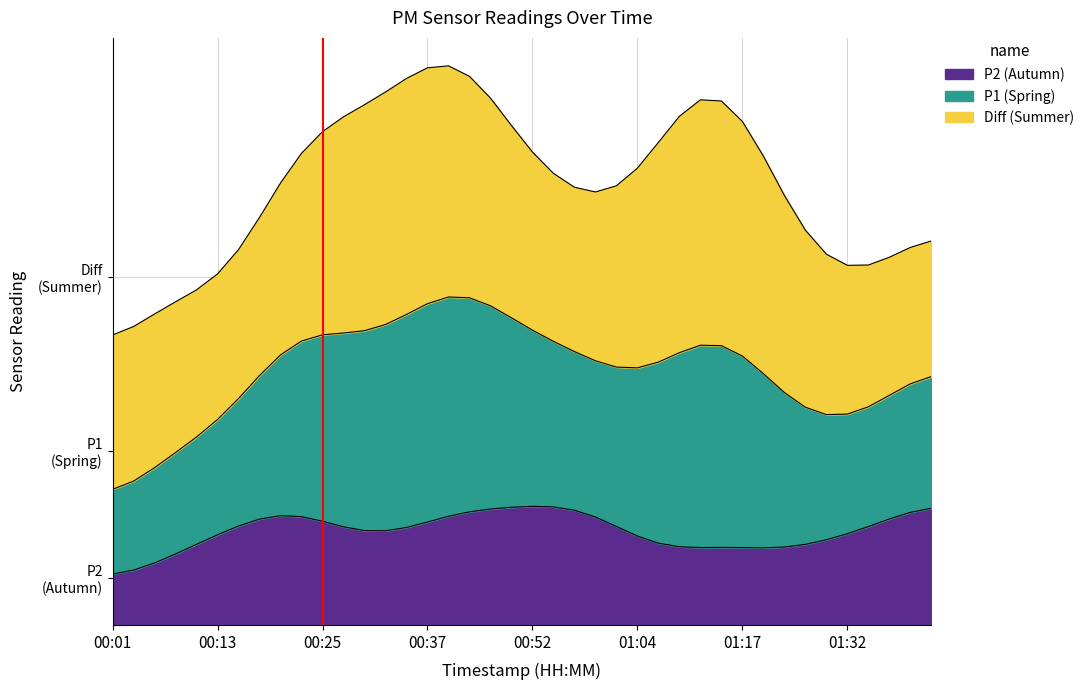

What is the difference between the second highest and second lowest values in the P1 series?

2.8